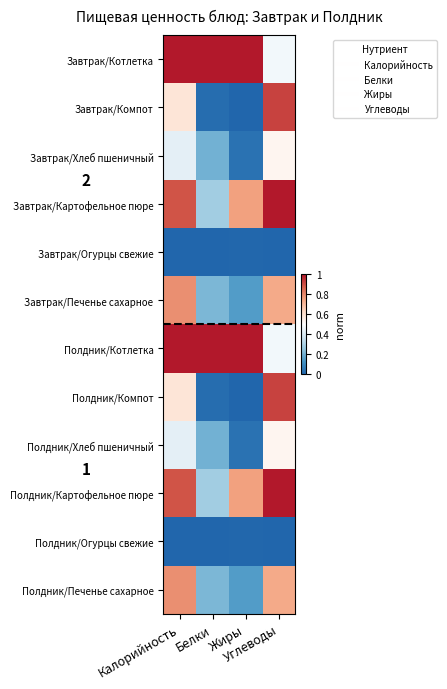

What is the total value across all series at Углеводы?

7.3